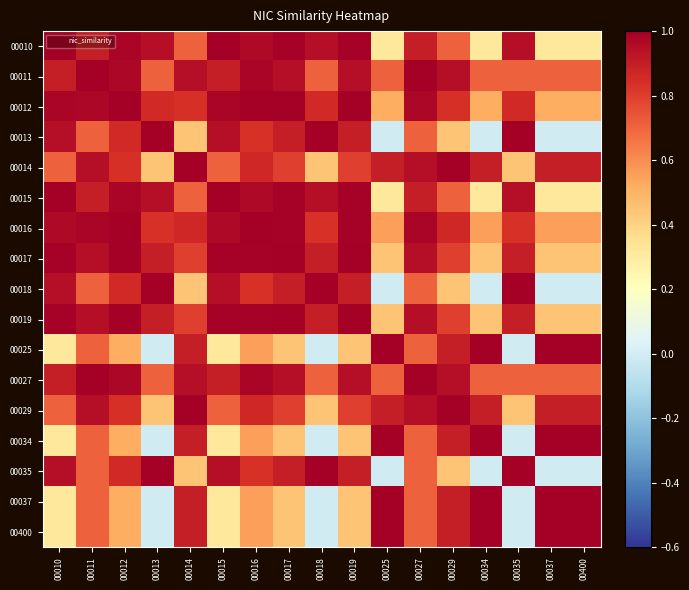

What is the greatest value displayed?

1.0